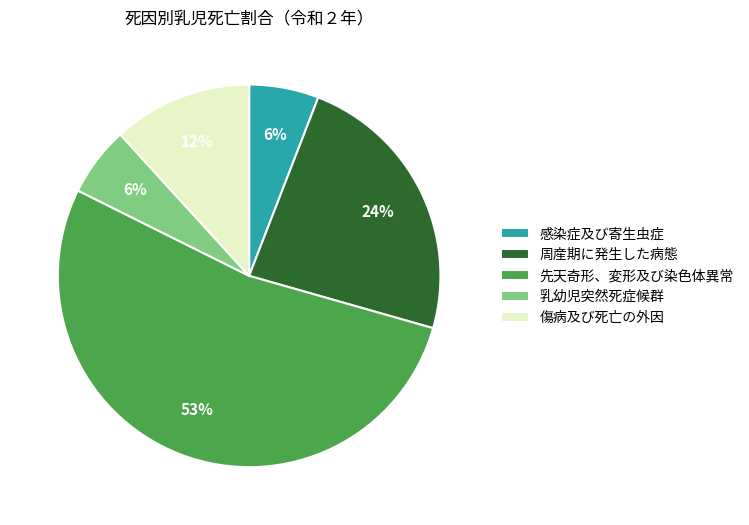

Which category accounts for the majority?

先天奇形、変形及び染色体異常